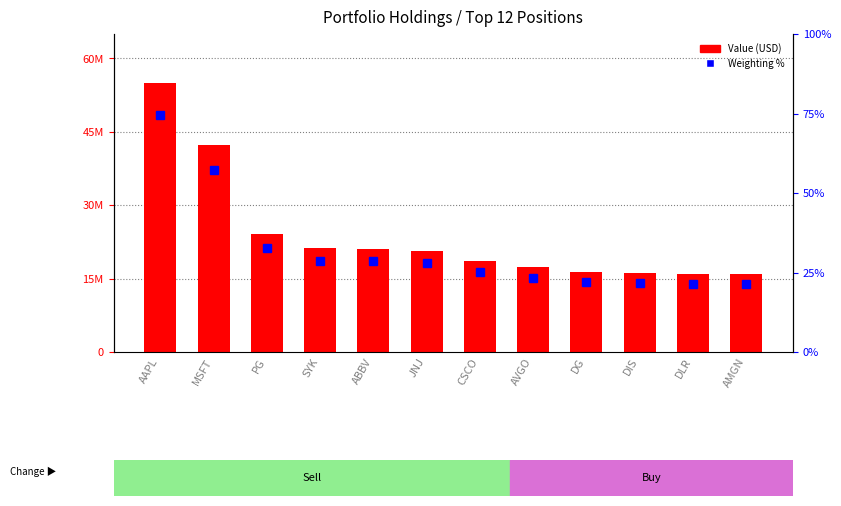

What is the difference between the maximum and minimum values?

39139000